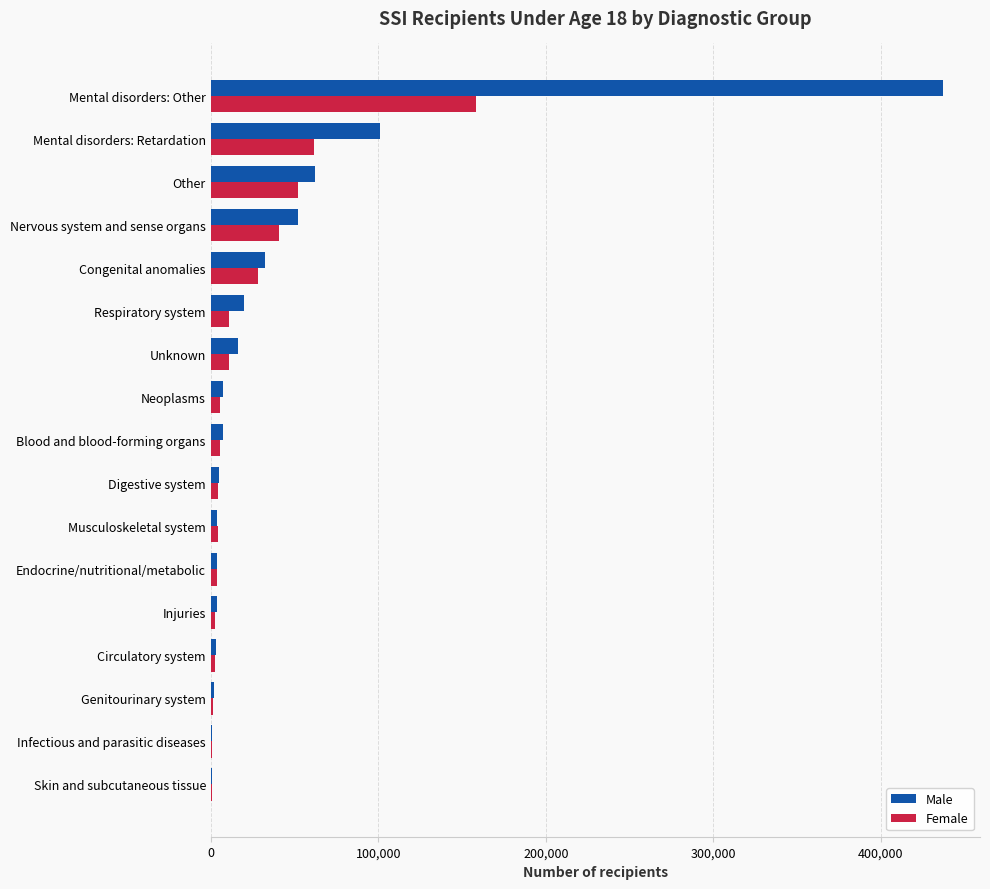

True or false: Male has a value of 27104 at Nervous system and sense organs.

False